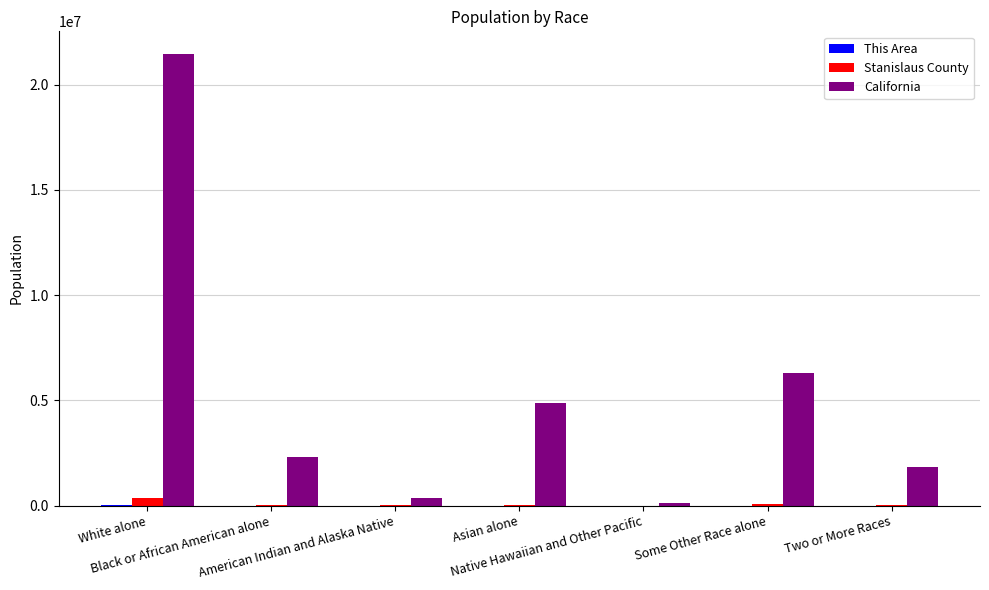

Which series has the largest range (max minus min)?

California